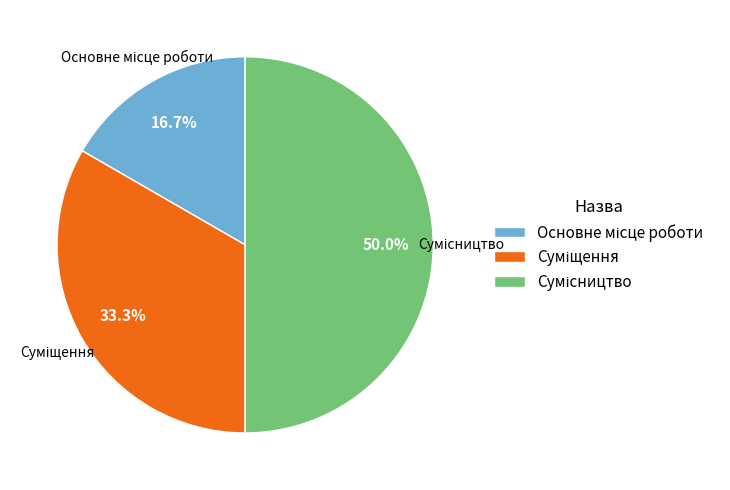

Which category has the smallest portion of the pie?

Основне місце роботи